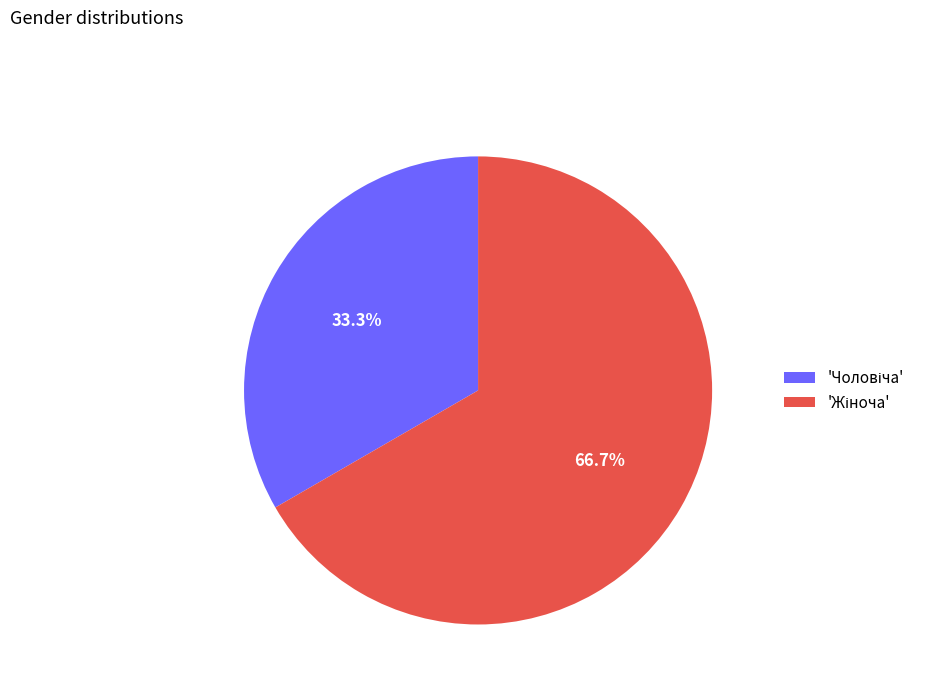

Count the number of slices in the pie.

2